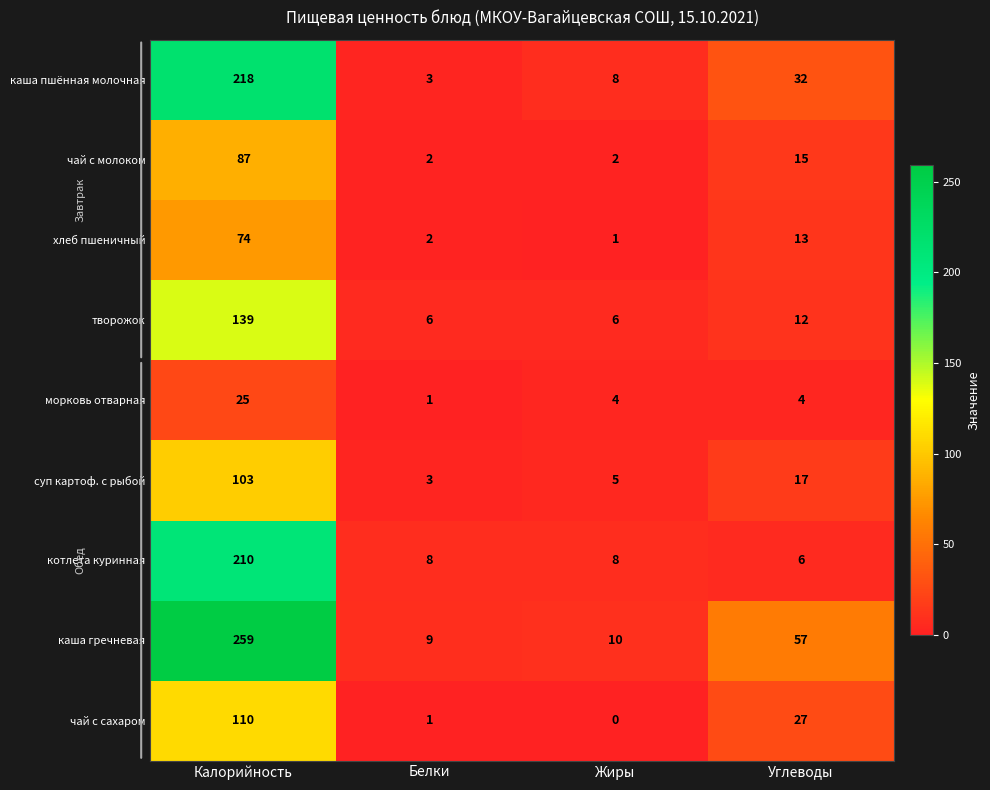

How many морковь отварная values are between 4 and 25?

3